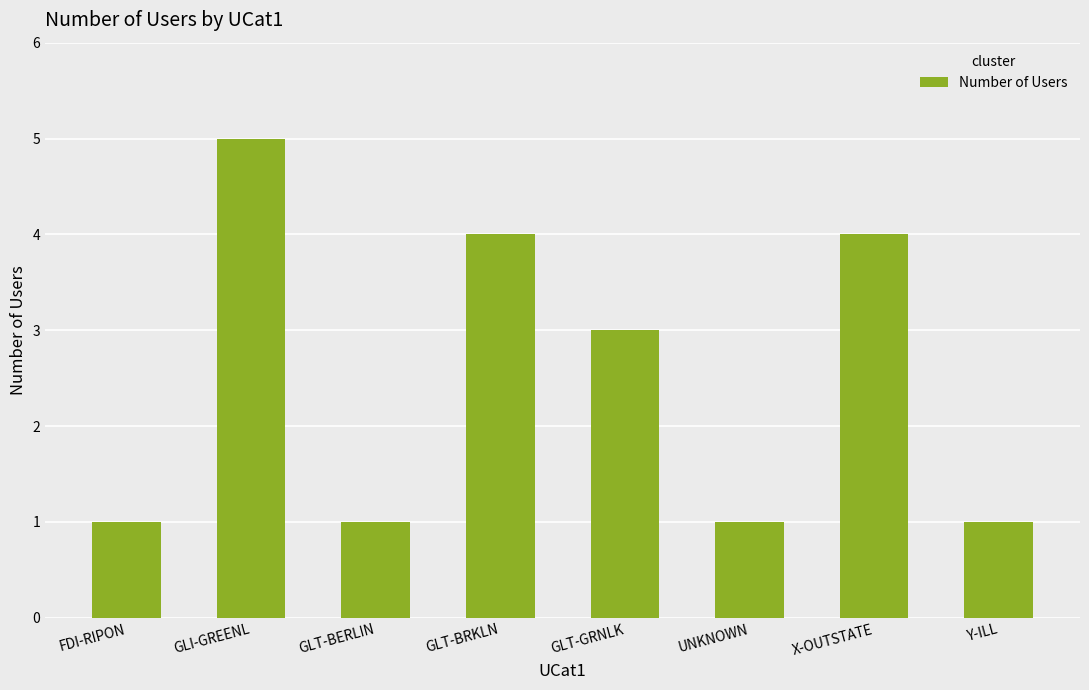

Is it true that the value at GLT-GRNLK is 3?

True